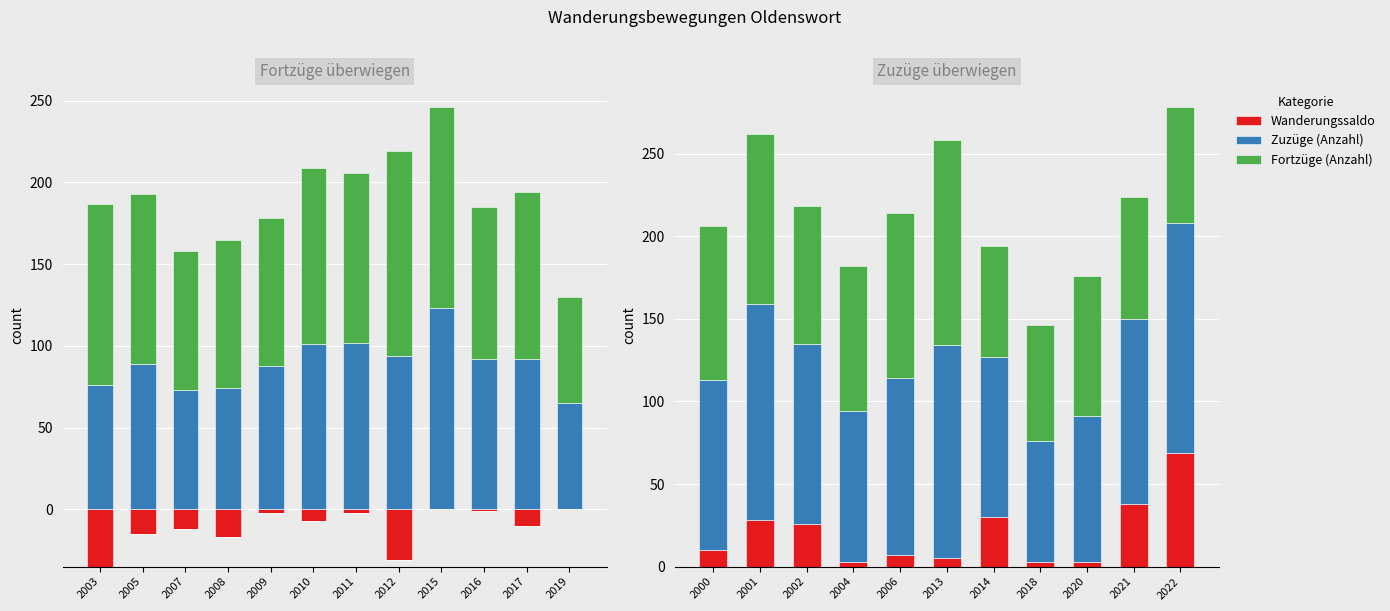

How many groups of bars are there?

11